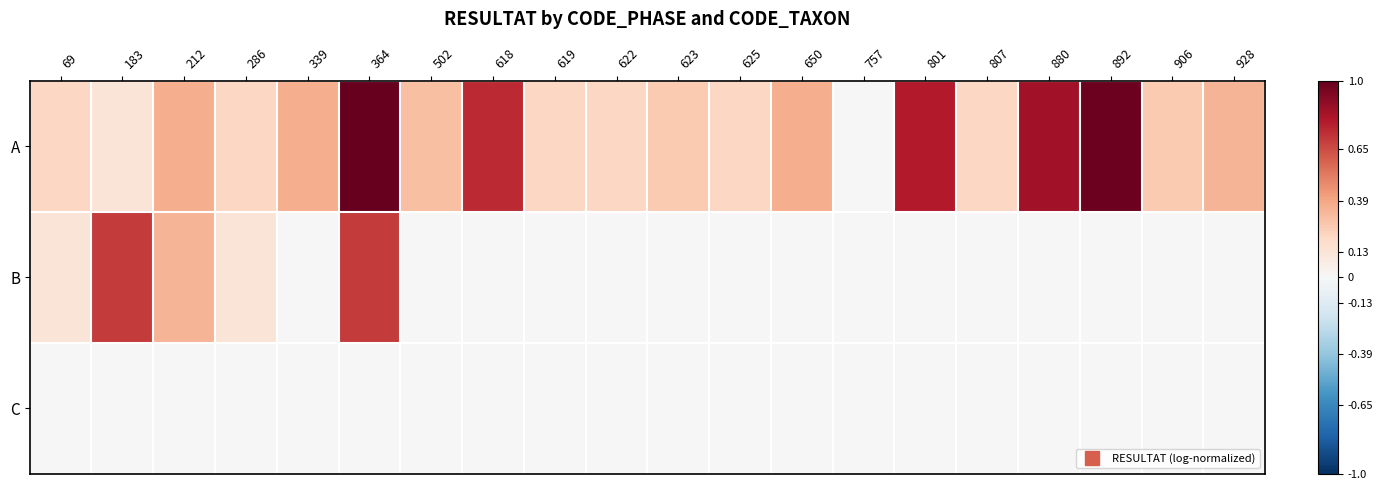

Between 183 and 286, which series saw the biggest shift?

B